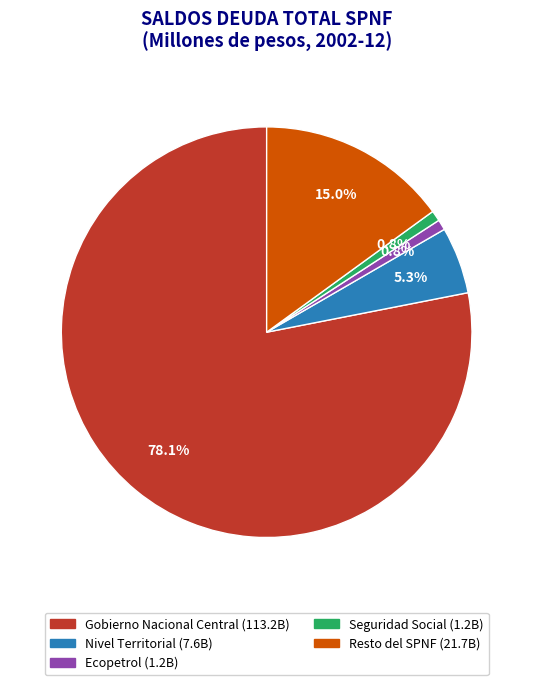

How much of the chart is everything except Gobierno Nacional Central?

21.9%